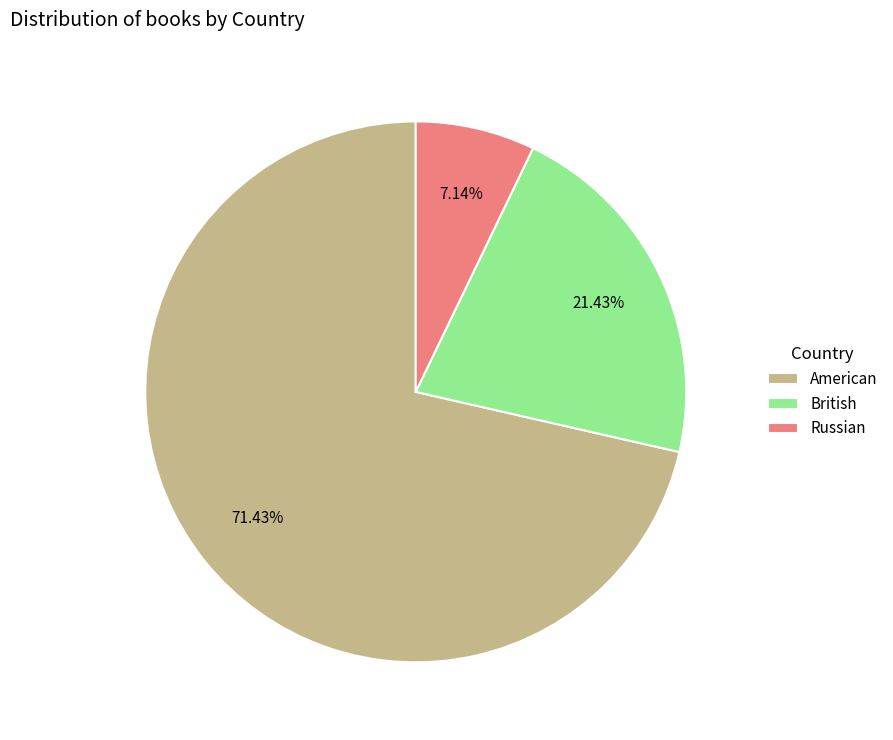

Does any single category account for the majority?

Yes